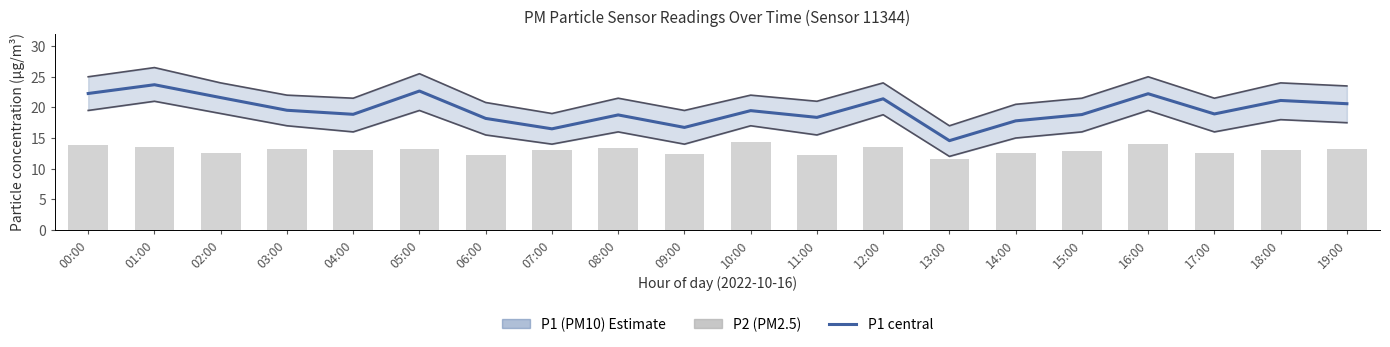

The P1 upper series shows 36.3 at 10:00. True or false?

False